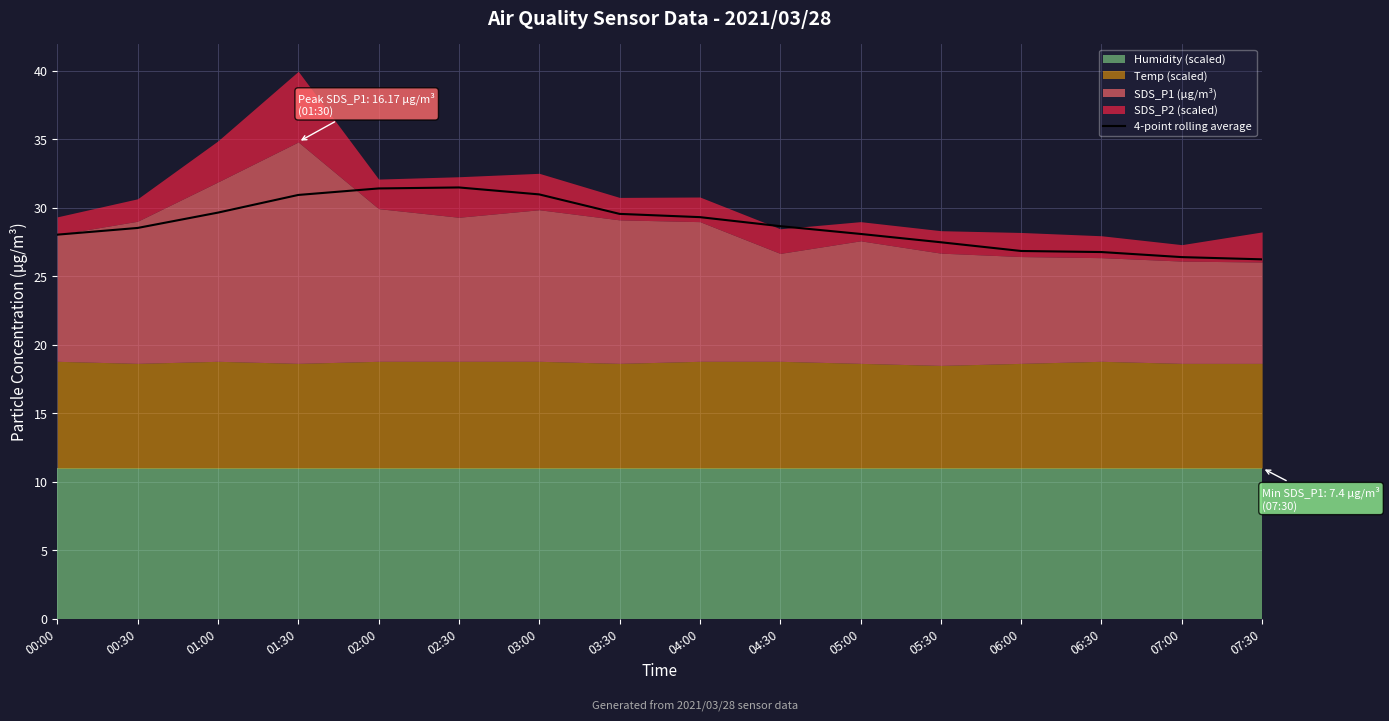

Rank the categories by value from highest to lowest.

02:30, 02:00, 03:00, 01:30, 01:00, 03:30, 04:00, 04:30, 00:30, 05:00, 00:00, 05:30, 06:00, 06:30, 07:00, 07:30